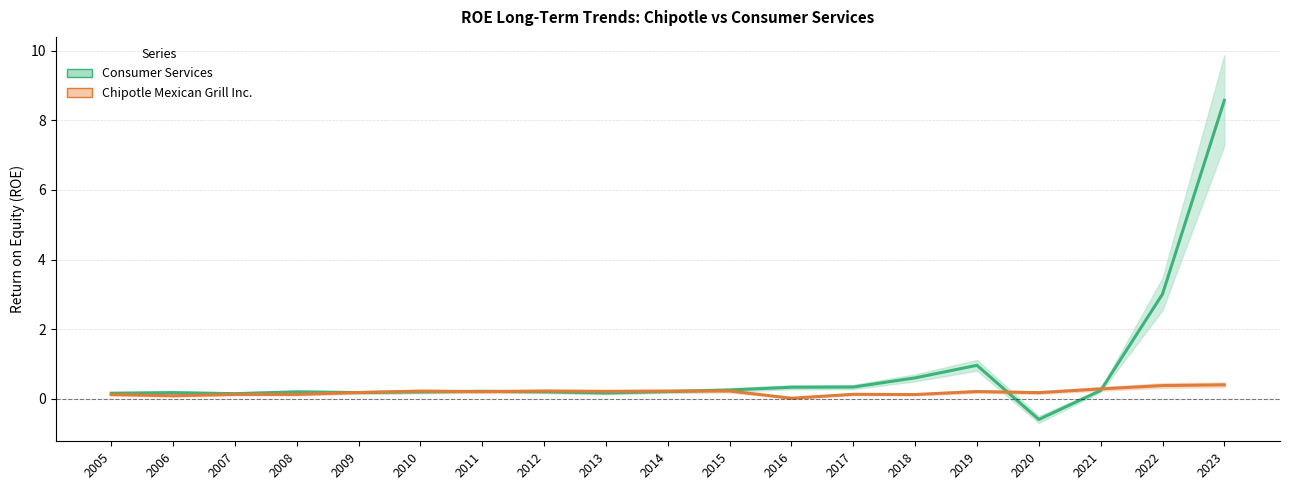

How many lines are shown in the chart?

2